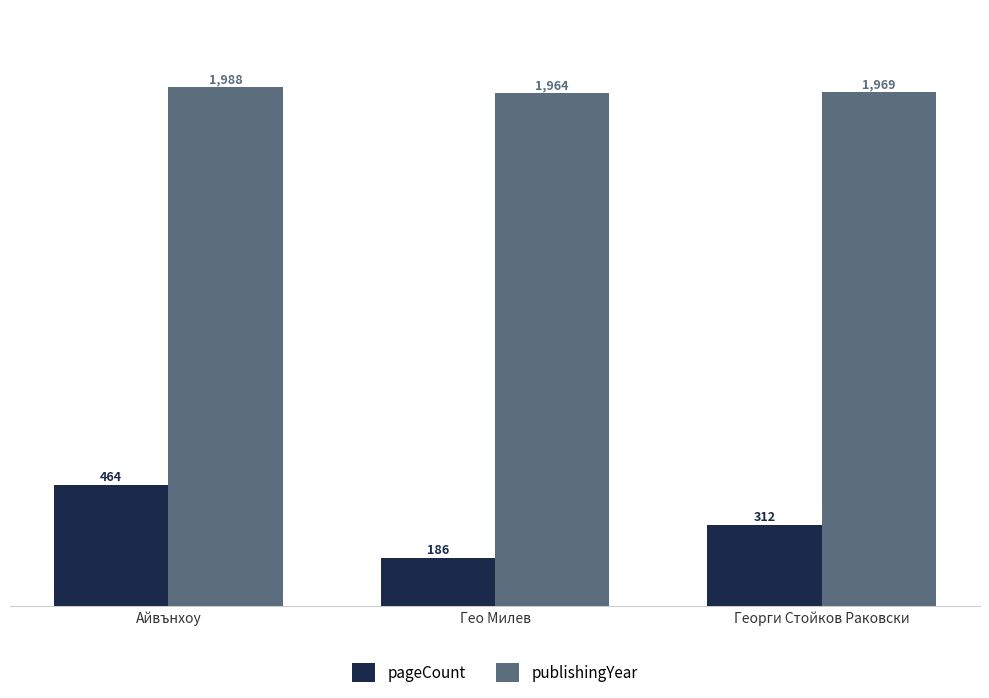

What is the value of the publishingYear bar at the 2nd from the left?

1964